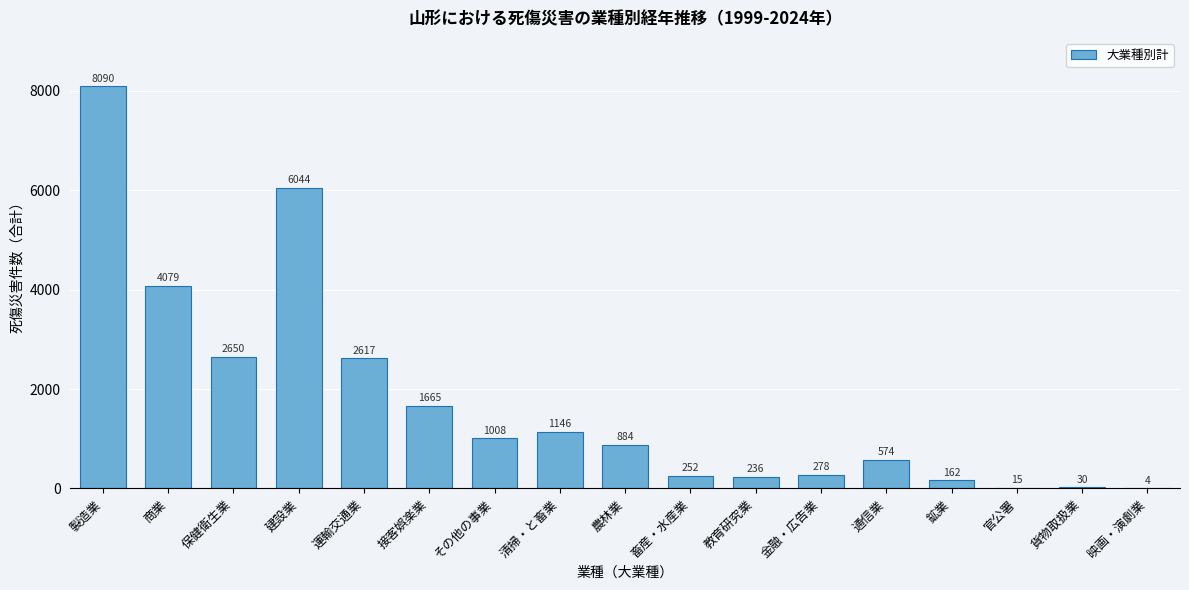

Which label corresponds to the largest value in the chart?

製造業